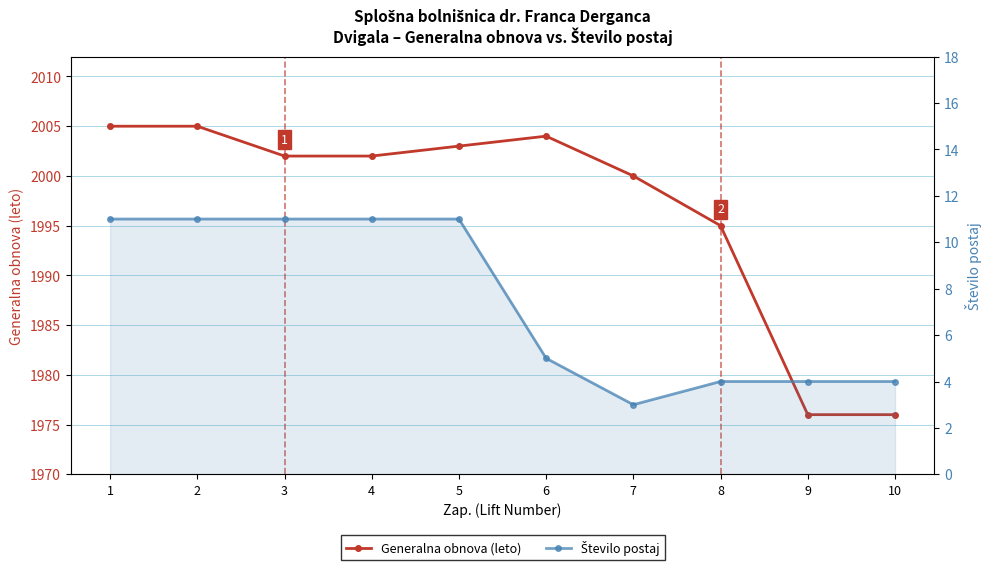

What is the minimum value shown in the chart?

3